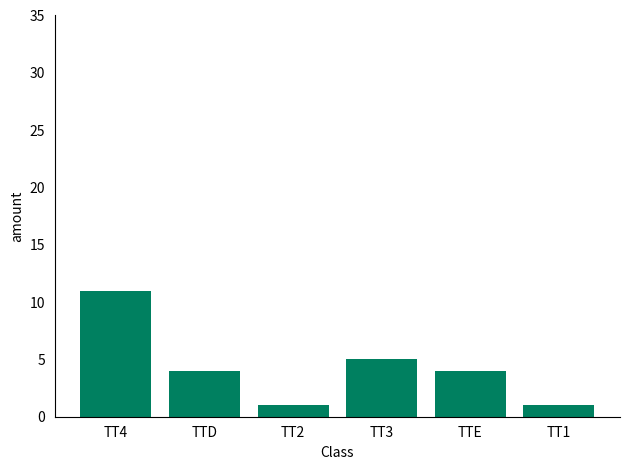

What is the sum of the values at TTE and TT3?

9